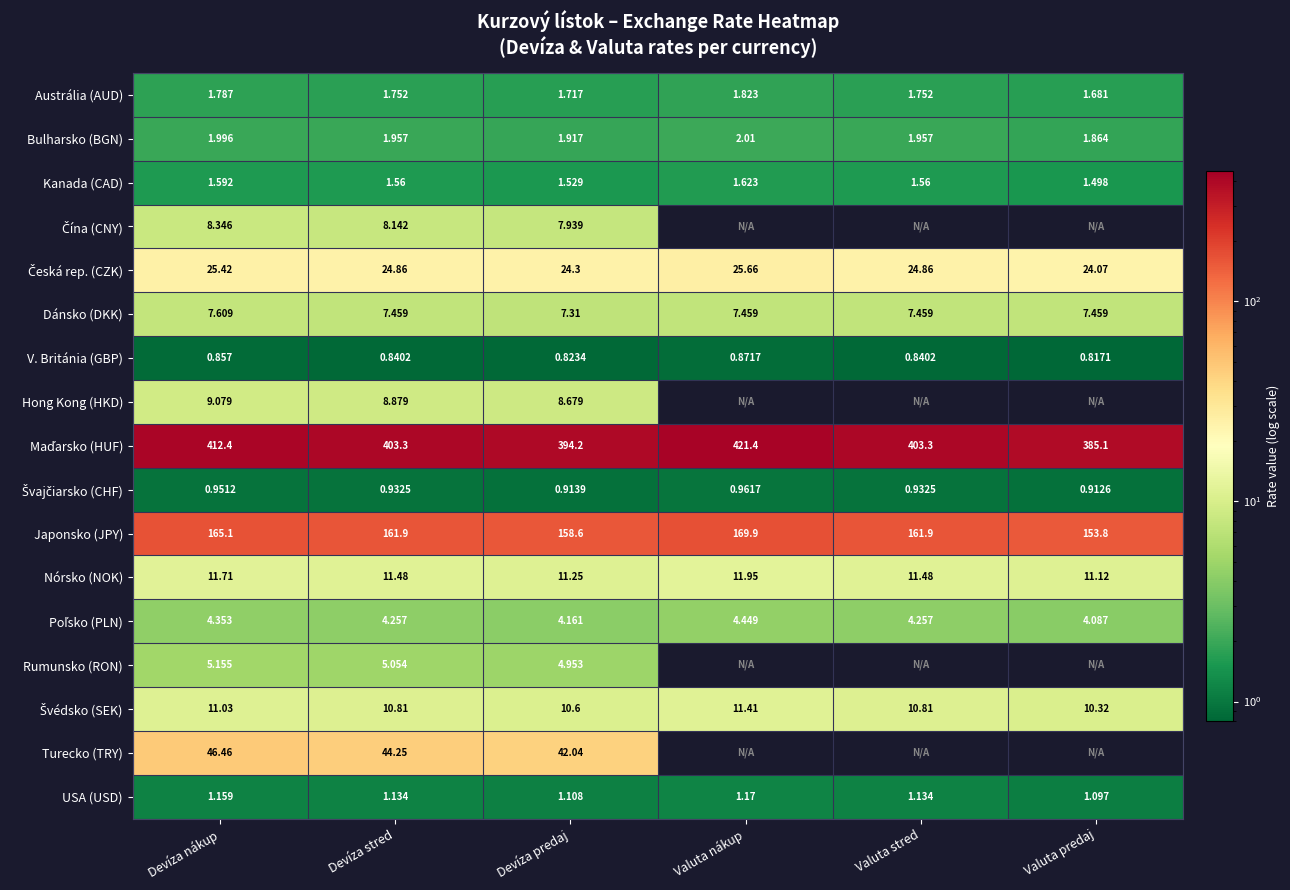

The value of Dánsko (DKK) at Devíza predaj is 3.8. True or false?

False